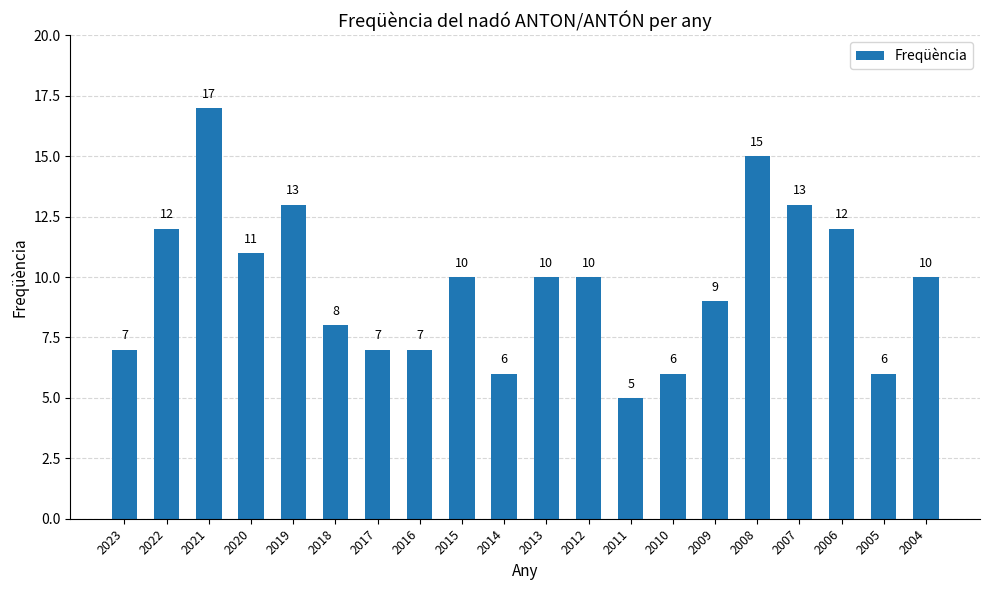

Read the value at 2017, to the nearest 10.

10